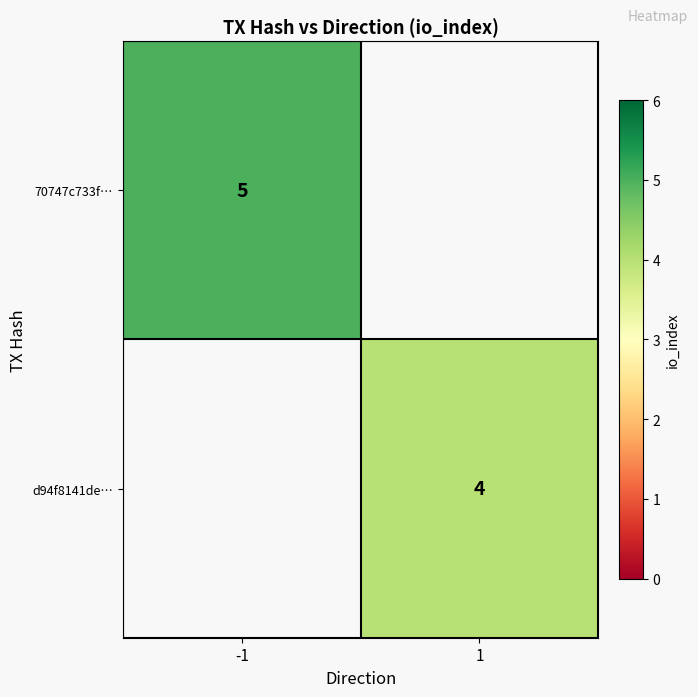

The value of 70747c733f… at -1 is 5. True or false?

True